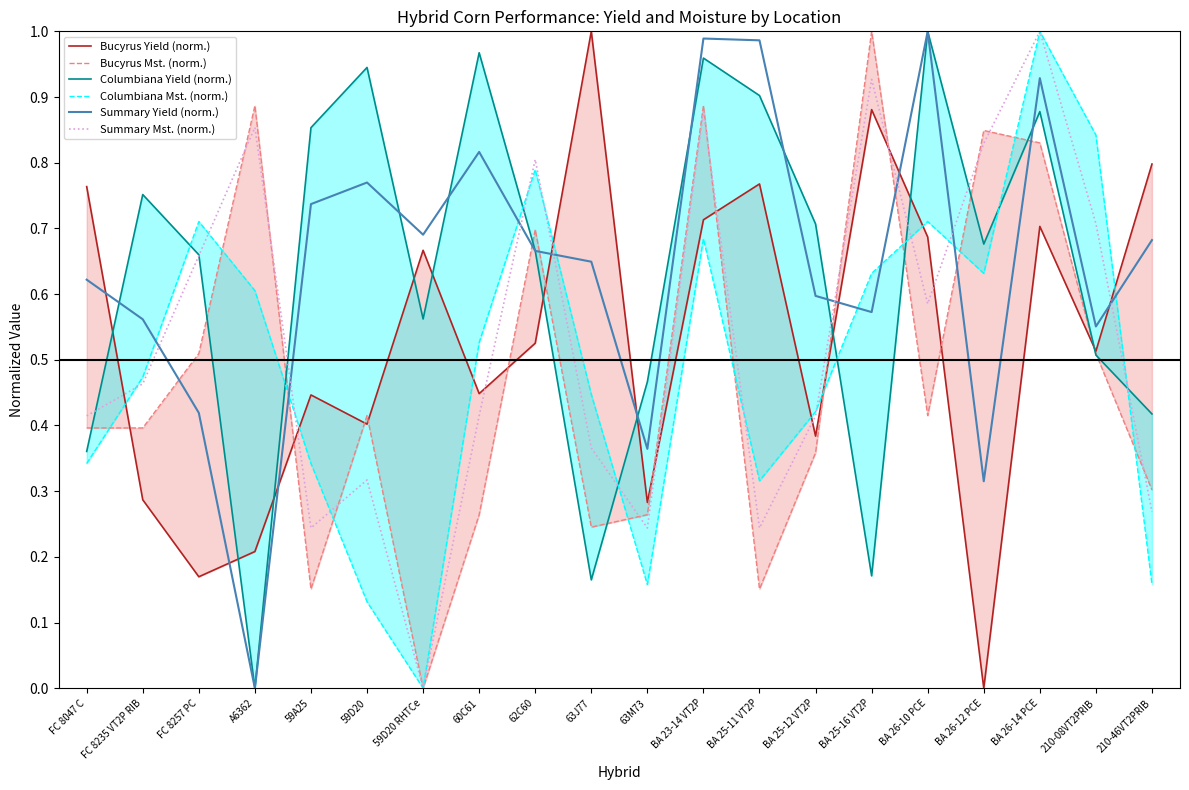

Reading left to right, transcribe all the data shown in this chart.

Bucyrus Yield (norm.): FC 8047 C=0.8	FC 8235 VT2P RIB=0.3	FC 8257 PC=0.2	A6362=0.2	59A25=0.4	59D20=0.4	59D20 RHTCe=0.7	60C61=0.4	62C60=0.5	63J77=1.0	63M73=0.3	BA 23-14 VT2P=0.7	BA 25-11 VT2P=0.8	BA 25-12 VT2P=0.4	BA 25-16 VT2P=0.9	BA 26-10 PCE=0.7	BA 26-12 PCE=0.0	BA 26-14 PCE=0.7	210-08VT2PRIB=0.5	210-46VT2PRIB=0.8
Bucyrus Mst. (norm.): FC 8047 C=0.4	FC 8235 VT2P RIB=0.4	FC 8257 PC=0.5	A6362=0.9	59A25=0.2	59D20=0.4	59D20 RHTCe=0.0	60C61=0.3	62C60=0.7	63J77=0.2	63M73=0.3	BA 23-14 VT2P=0.9	BA 25-11 VT2P=0.2	BA 25-12 VT2P=0.4	BA 25-16 VT2P=1.0	BA 26-10 PCE=0.4	BA 26-12 PCE=0.8	BA 26-14 PCE=0.8	210-08VT2PRIB=0.5	210-46VT2PRIB=0.3
Columbiana Yield (norm.): FC 8047 C=0.4	FC 8235 VT2P RIB=0.8	FC 8257 PC=0.7	A6362=0.0	59A25=0.9	59D20=0.9	59D20 RHTCe=0.6	60C61=1.0	62C60=0.7	63J77=0.2	63M73=0.5	BA 23-14 VT2P=1.0	BA 25-11 VT2P=0.9	BA 25-12 VT2P=0.7	BA 25-16 VT2P=0.2	BA 26-10 PCE=1.0	BA 26-12 PCE=0.7	BA 26-14 PCE=0.9	210-08VT2PRIB=0.5	210-46VT2PRIB=0.4
Columbiana Mst. (norm.): FC 8047 C=0.3	FC 8235 VT2P RIB=0.5	FC 8257 PC=0.7	A6362=0.6	59A25=0.3	59D20=0.1	59D20 RHTCe=0.0	60C61=0.5	62C60=0.8	63J77=0.4	63M73=0.2	BA 23-14 VT2P=0.7	BA 25-11 VT2P=0.3	BA 25-12 VT2P=0.4	BA 25-16 VT2P=0.6	BA 26-10 PCE=0.7	BA 26-12 PCE=0.6	BA 26-14 PCE=1.0	210-08VT2PRIB=0.8	210-46VT2PRIB=0.2
Summary Yield (norm.): FC 8047 C=0.6	FC 8235 VT2P RIB=0.6	FC 8257 PC=0.4	A6362=0.0	59A25=0.7	59D20=0.8	59D20 RHTCe=0.7	60C61=0.8	62C60=0.7	63J77=0.6	63M73=0.4	BA 23-14 VT2P=1.0	BA 25-11 VT2P=1.0	BA 25-12 VT2P=0.6	BA 25-16 VT2P=0.6	BA 26-10 PCE=1.0	BA 26-12 PCE=0.3	BA 26-14 PCE=0.9	210-08VT2PRIB=0.6	210-46VT2PRIB=0.7
Summary Mst. (norm.): FC 8047 C=0.4	FC 8235 VT2P RIB=0.5	FC 8257 PC=0.7	A6362=0.9	59A25=0.2	59D20=0.3	59D20 RHTCe=0.0	60C61=0.4	62C60=0.8	63J77=0.4	63M73=0.2	BA 23-14 VT2P=0.9	BA 25-11 VT2P=0.2	BA 25-12 VT2P=0.4	BA 25-16 VT2P=0.9	BA 26-10 PCE=0.6	BA 26-12 PCE=0.8	BA 26-14 PCE=1.0	210-08VT2PRIB=0.7	210-46VT2PRIB=0.3